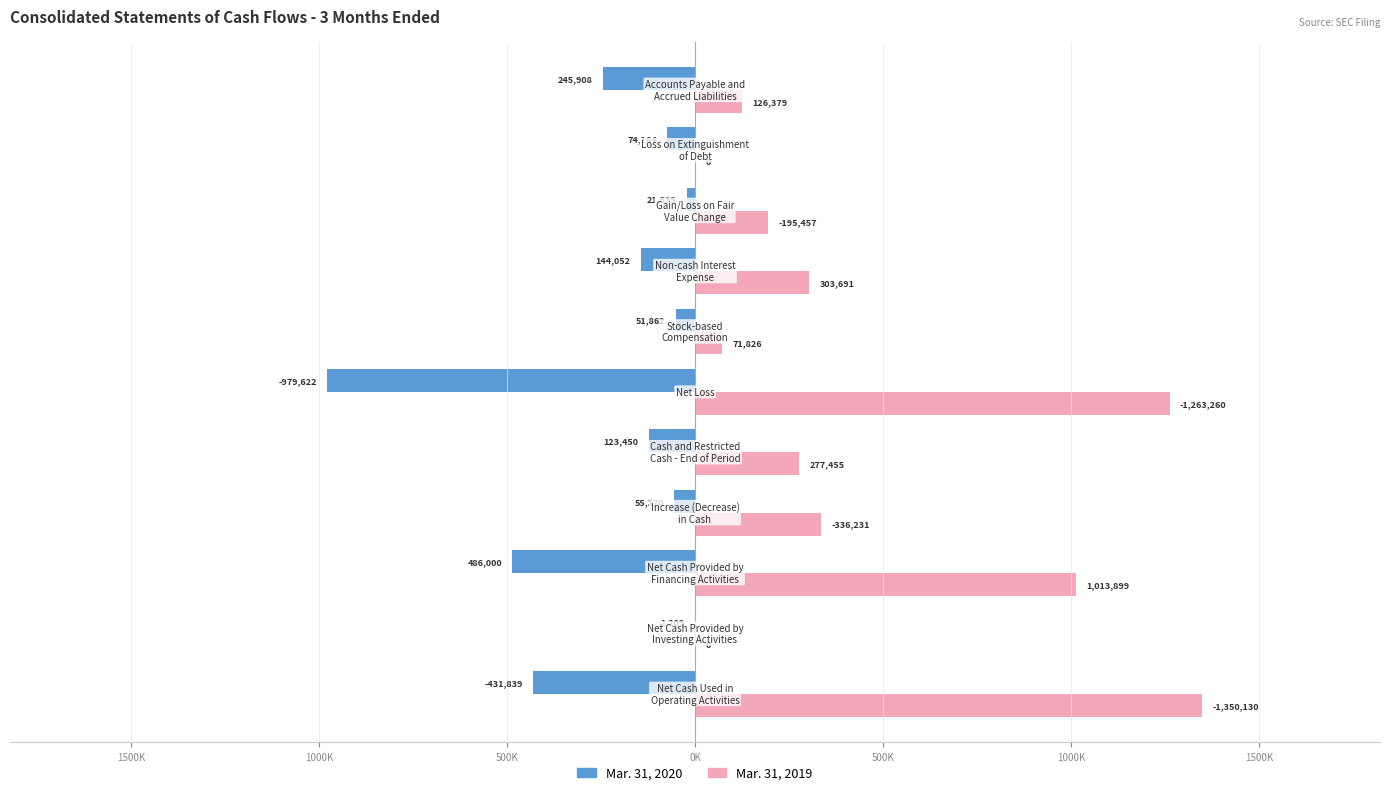

What are all the series names shown in the legend?

Mar. 31, 2020, Mar. 31, 2019